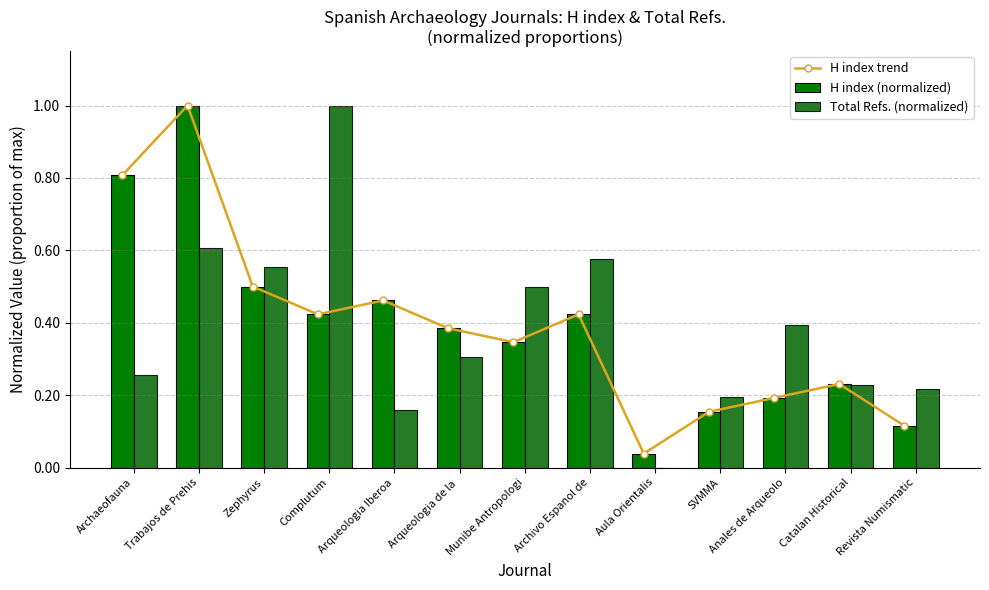

Reading left to right, what are all the values shown in this chart?

H index trend: Archaeofauna=0.8	Trabajos de Prehis=1.0	Zephyrus=0.5	Complutum=0.4	Arqueologia Iberoa=0.5	Arqueologia de la =0.4	Munibe Antropologi=0.3	Archivo Espanol de=0.4	Aula Orientalis=0.0	SVMMA=0.2	Anales de Arqueolo=0.2	Catalan Historical=0.2	Revista Numismatic=0.1
H index (normalized): Archaeofauna=0.8	Trabajos de Prehis=1.0	Zephyrus=0.5	Complutum=0.4	Arqueologia Iberoa=0.5	Arqueologia de la =0.4	Munibe Antropologi=0.3	Archivo Espanol de=0.4	Aula Orientalis=0.0	SVMMA=0.2	Anales de Arqueolo=0.2	Catalan Historical=0.2	Revista Numismatic=0.1
Total Refs. (normalized): Archaeofauna=0.3	Trabajos de Prehis=0.6	Zephyrus=0.6	Complutum=1.0	Arqueologia Iberoa=0.2	Arqueologia de la =0.3	Munibe Antropologi=0.5	Archivo Espanol de=0.6	Aula Orientalis=0.0	SVMMA=0.2	Anales de Arqueolo=0.4	Catalan Historical=0.2	Revista Numismatic=0.2